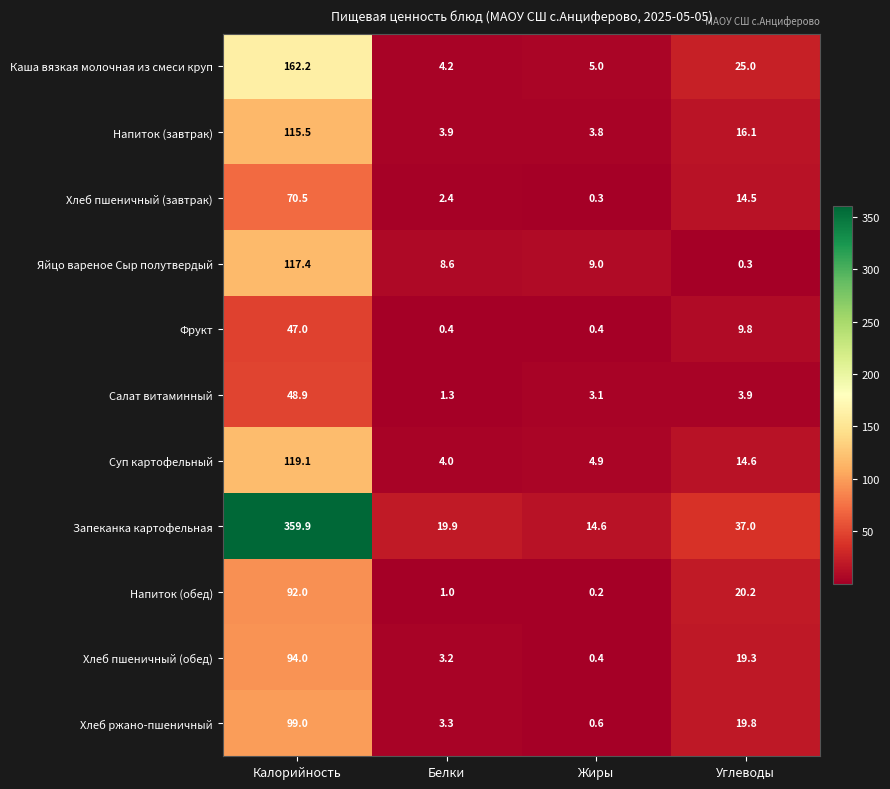

Count the number of data series in this chart.

11